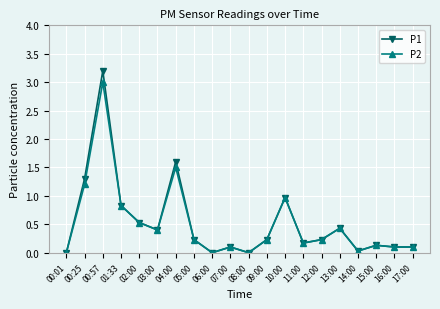

List the series in order of their peak value, highest first.

P1, P2